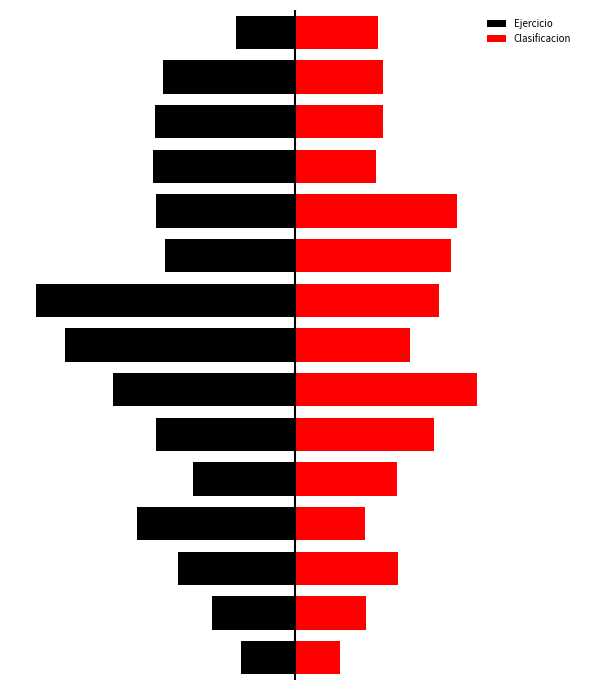

What is the difference between the Ejercicio values at 12 and 9?

3.4